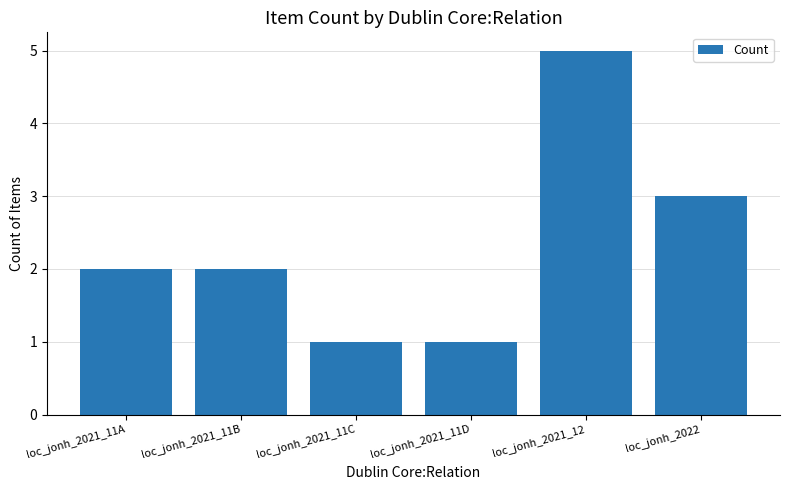

What is the sum of the values at loc_jonh_2021_11A and loc_jonh_2022?

5